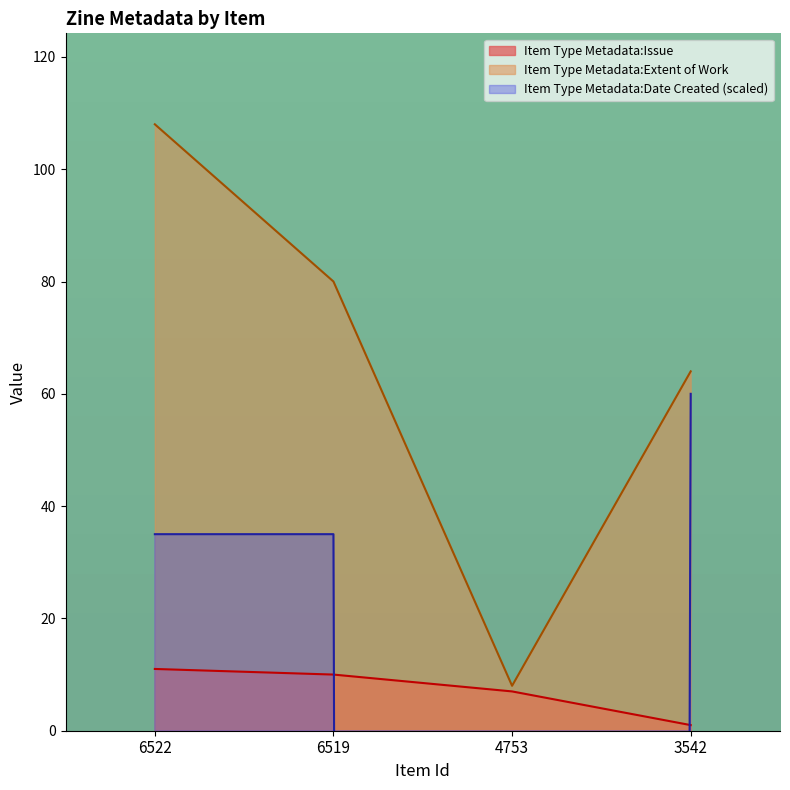

True or false: Item Type Metadata:Date Created has more than 1 interior local peaks.

False